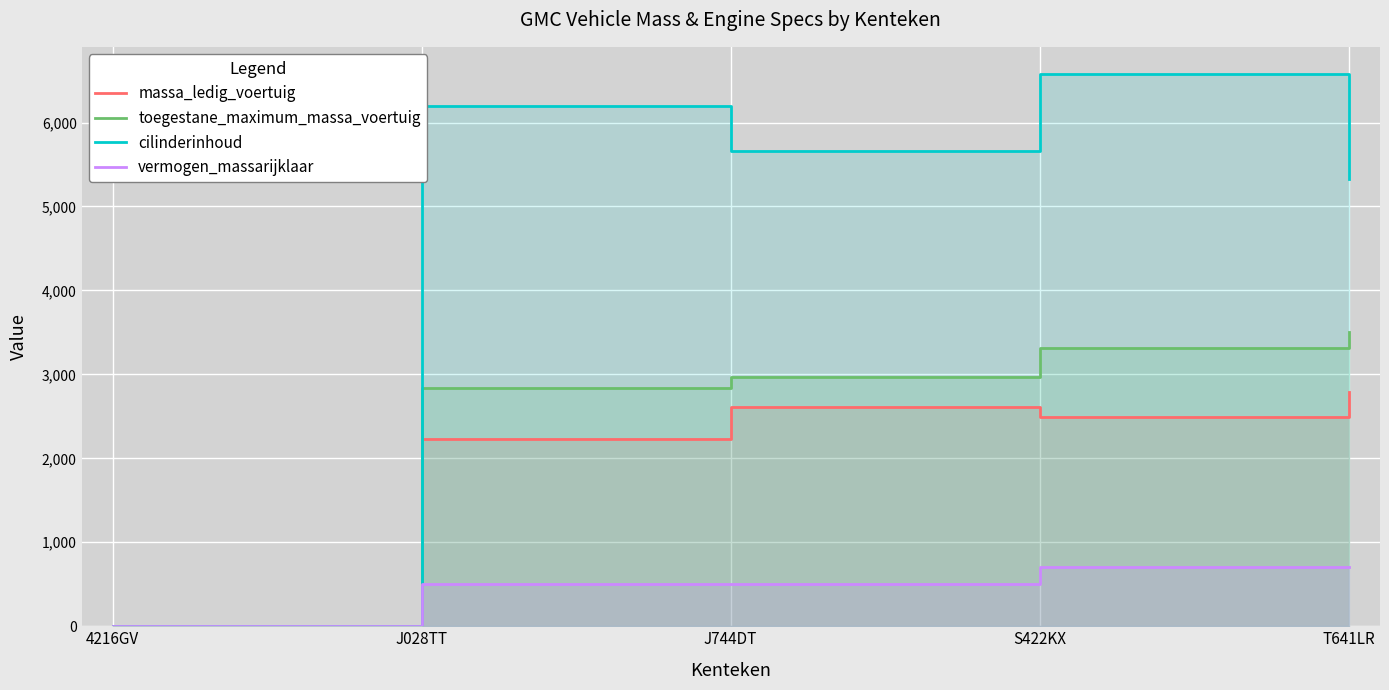

Between S422KX and T641LR, which series saw the biggest shift?

cilinderinhoud